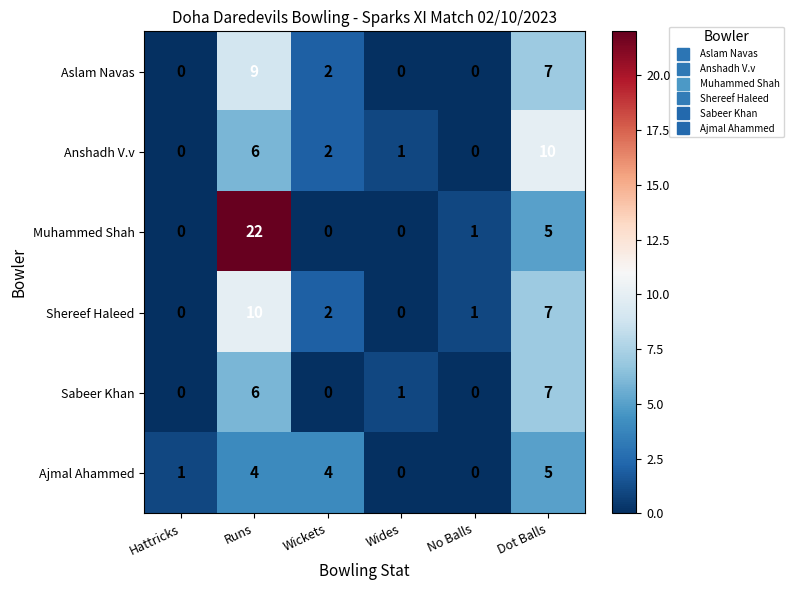

What is the sum of all Aslam Navas values?

18